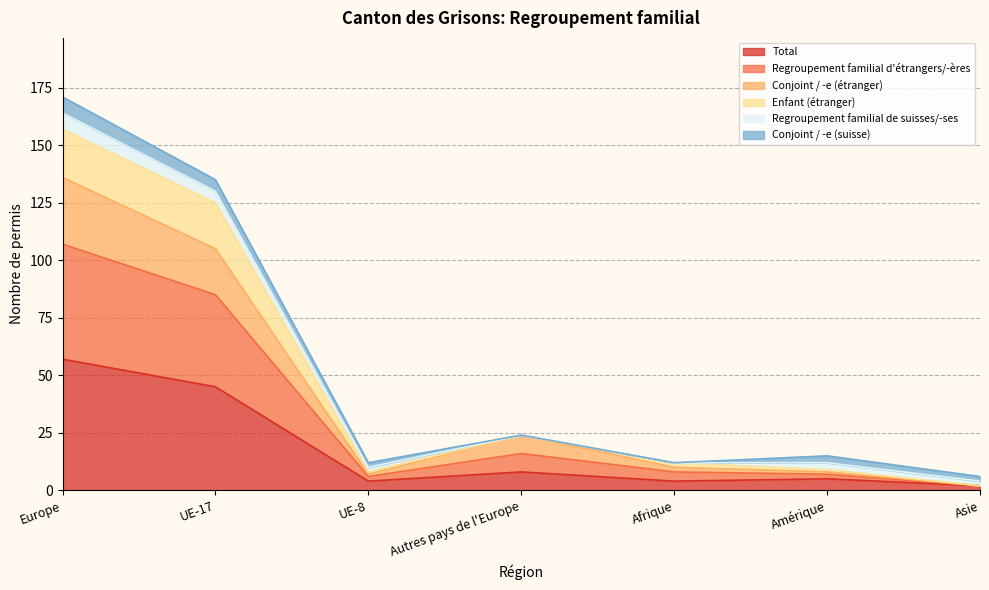

True or false: Conjoint / -e (étranger) and Enfant (étranger) intersect in this chart.

False